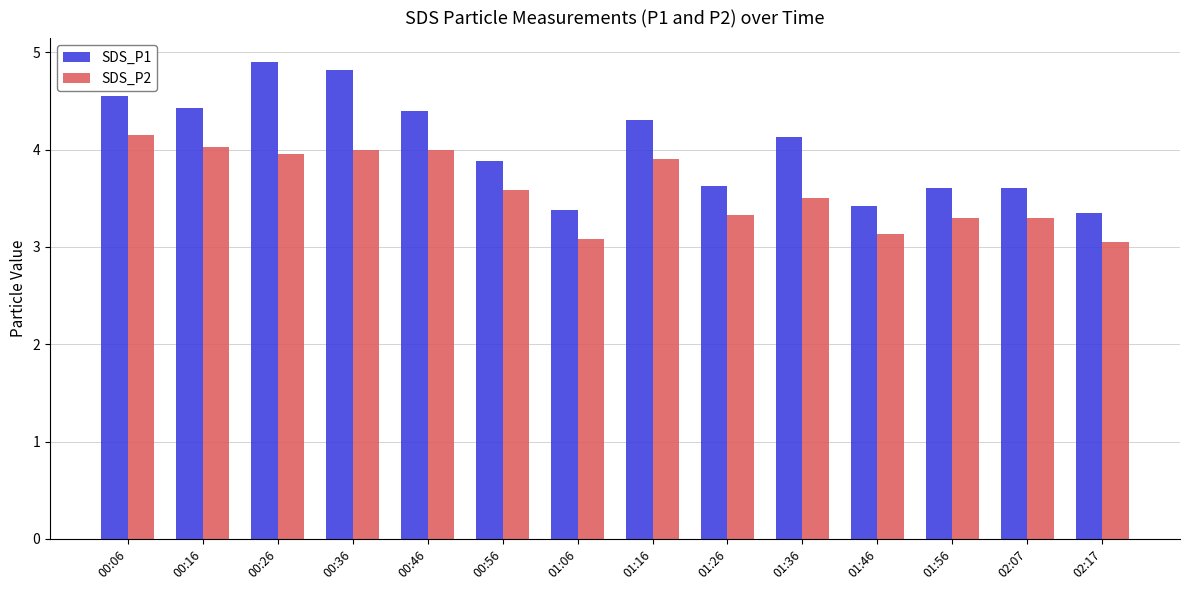

What is the difference between the SDS_P1 values at 00:56 and 01:16?

0.4